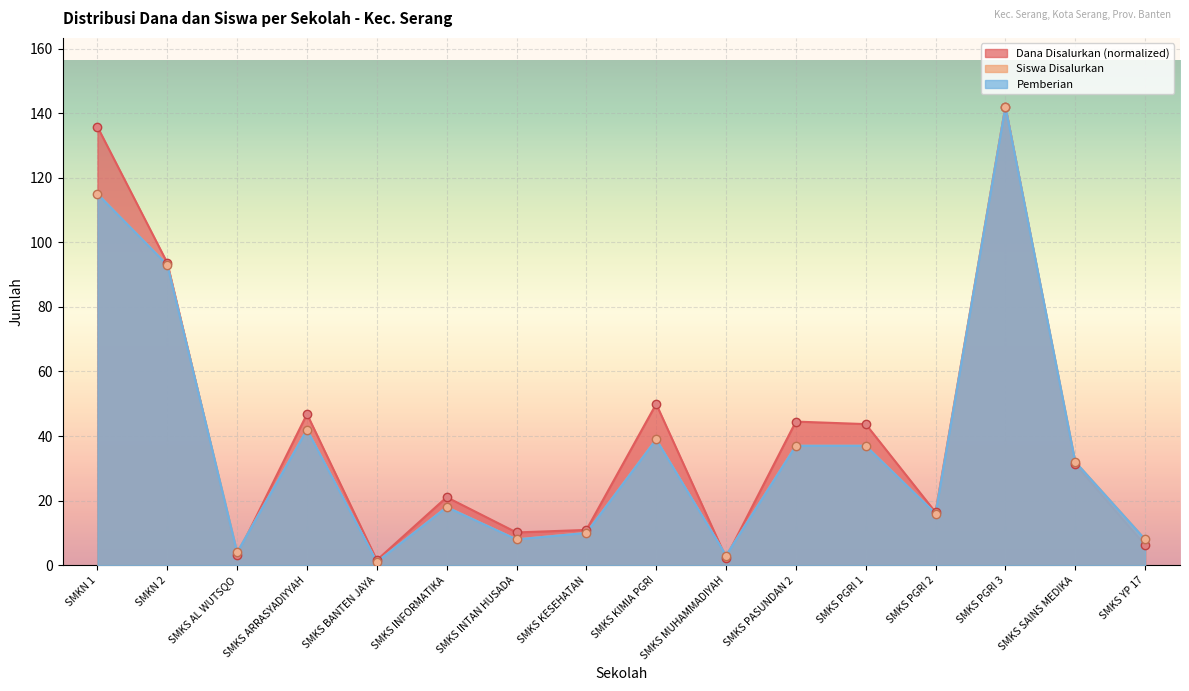

What are all the series names shown in the legend?

Dana Disalurkan, Siswa Disalurkan, Pemberian